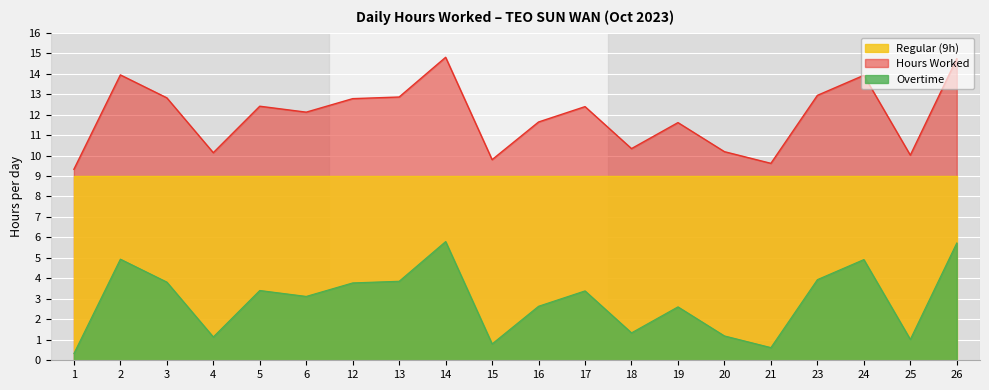

Rank the series by their maximum value, from lowest to highest.

Overtime, Regular (9h), Hours Worked